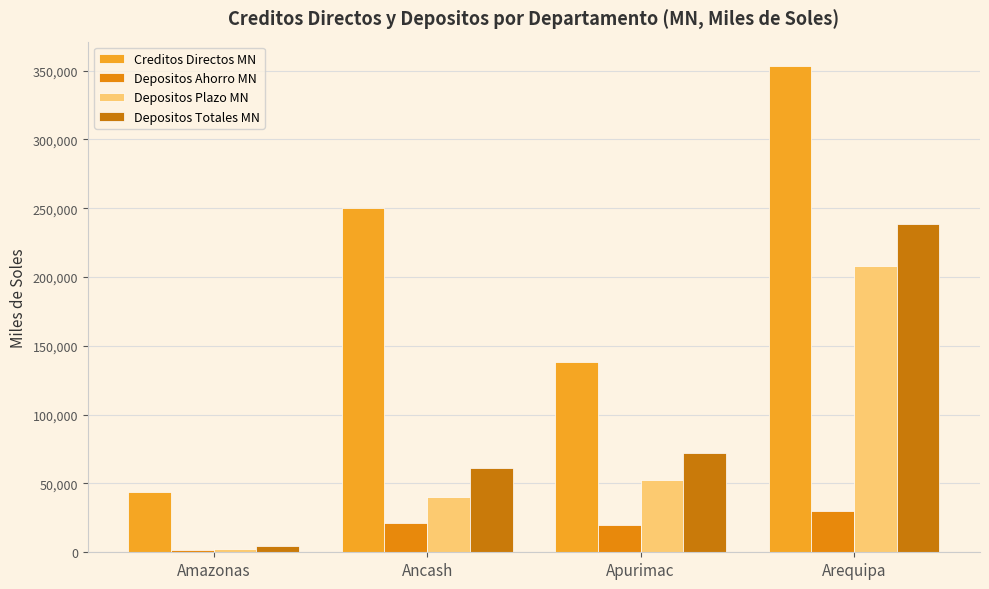

How many groups of bars are there?

4